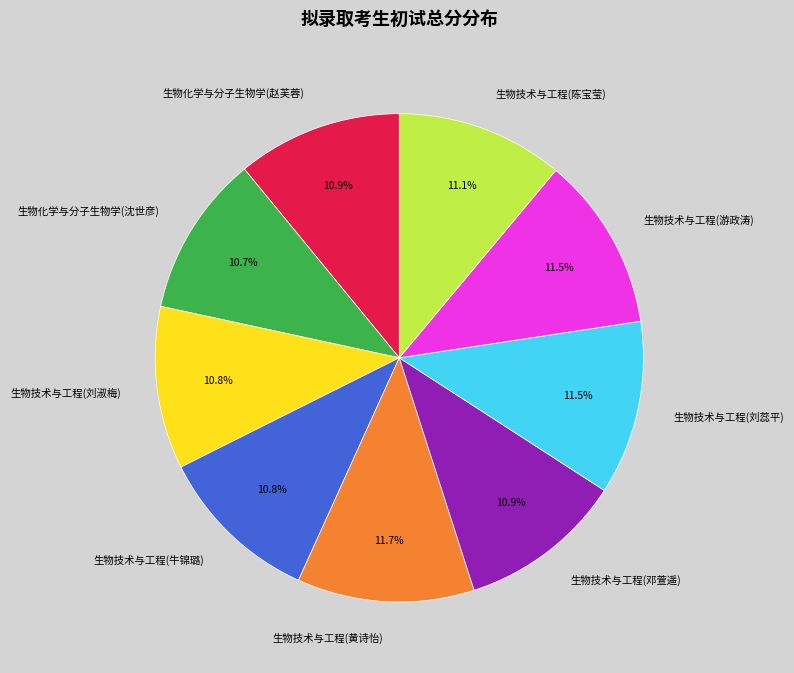

Does 生物化学与分子生物学(赵芙蓉) account for over 50% of the chart?

No